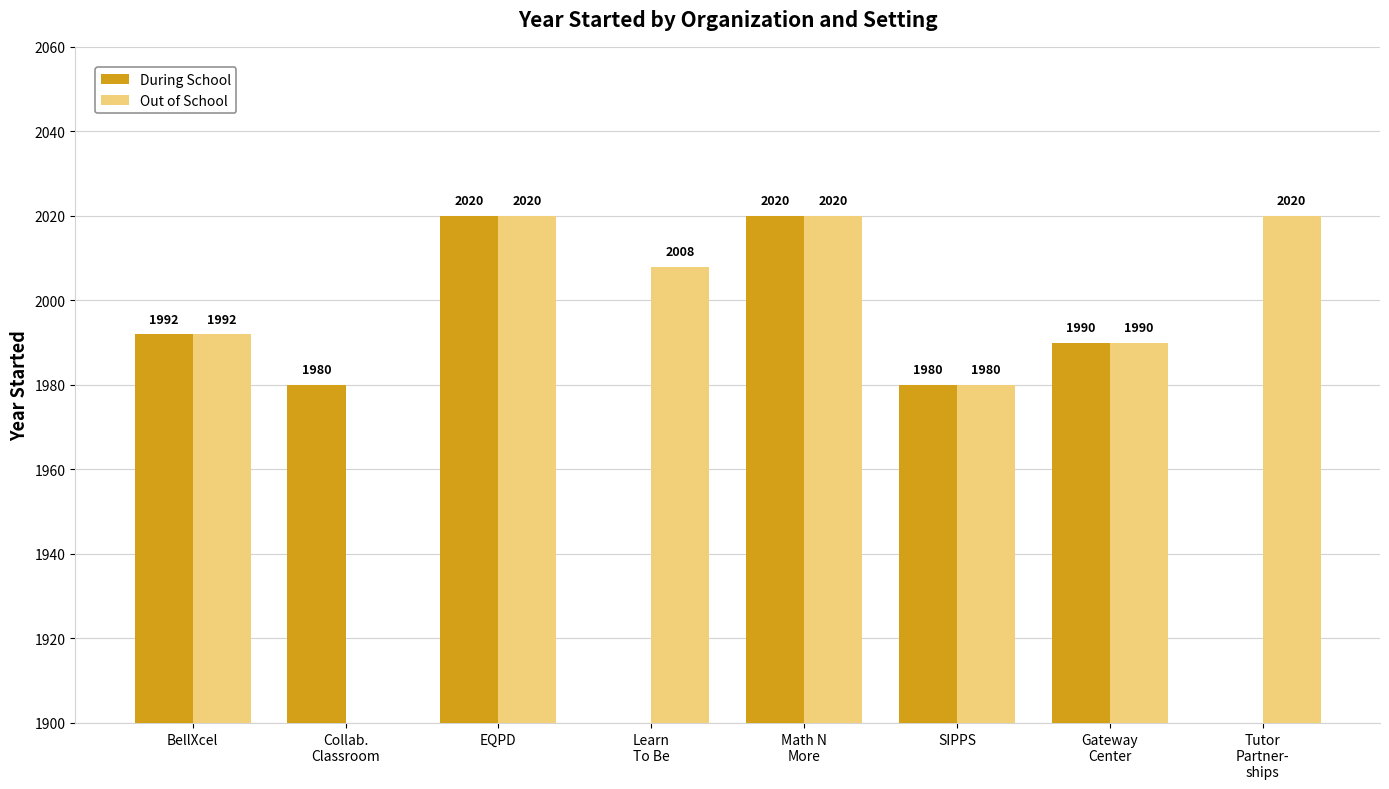

Is the value of Out of School at SIPPS greater than the value of During School at Gateway
Center?

No